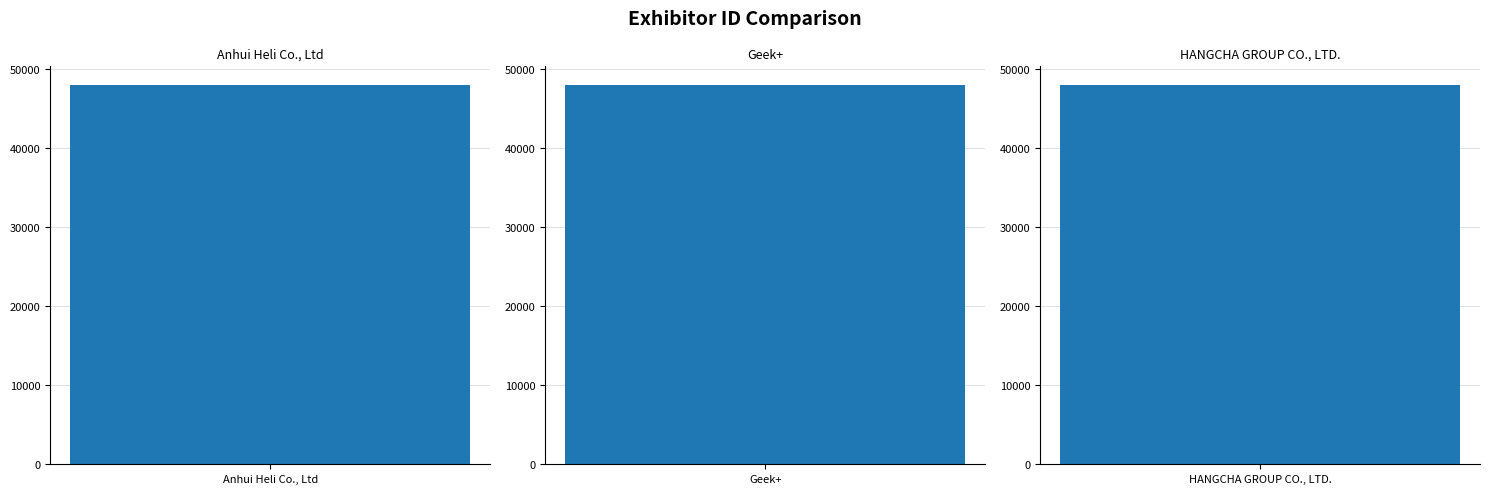

List the labels in order of value, largest first.

HANGCHA GROUP CO., LTD., Anhui Heli Co., Ltd, Geek+